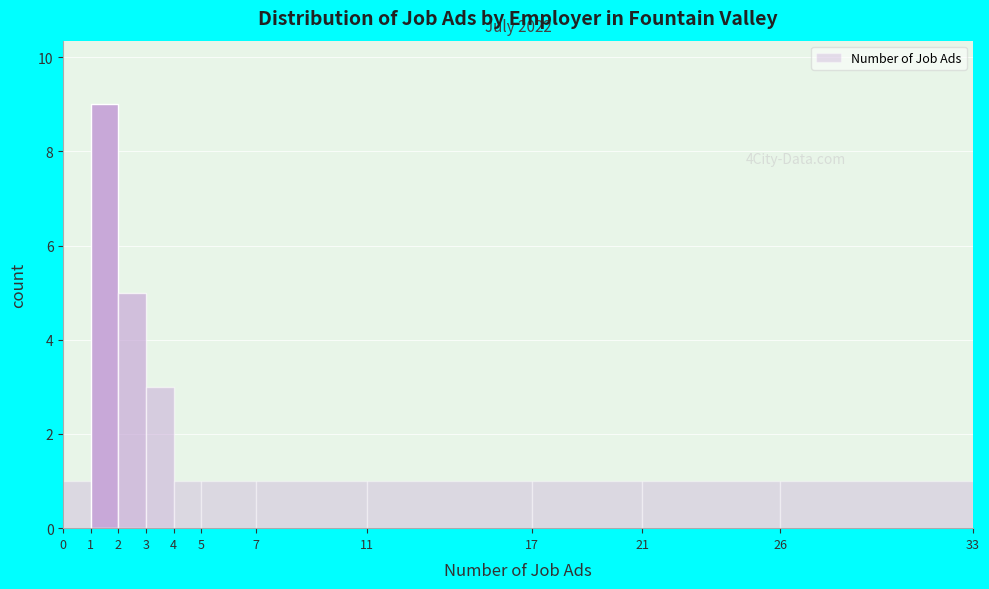

Which range on the x-axis has the tallest bar?

1 to 2